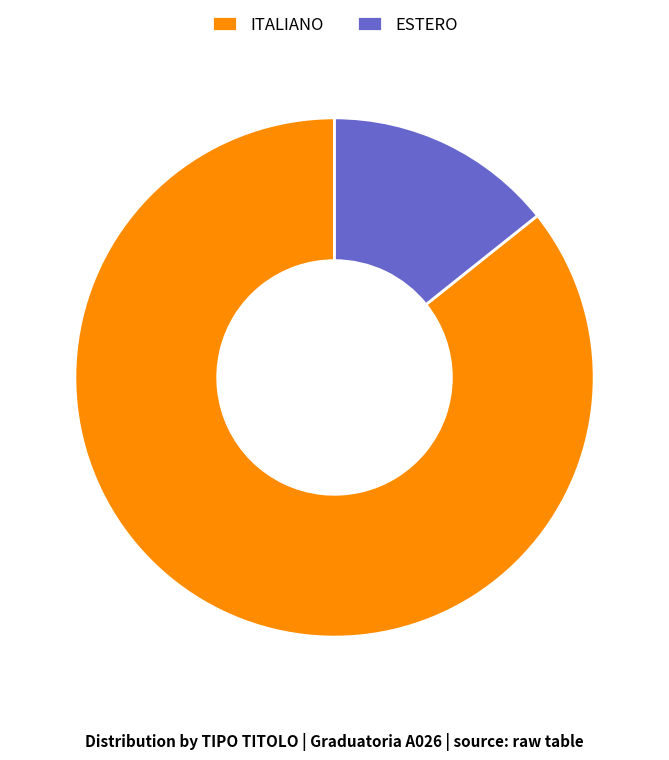

Does ESTERO represent more than half of the total?

No